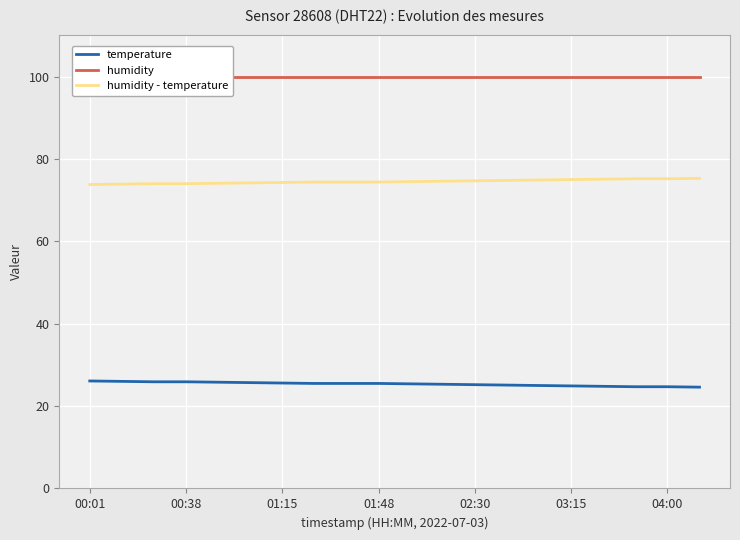

The value of humidity - temperature at 02:30 is 74.7. True or false?

True